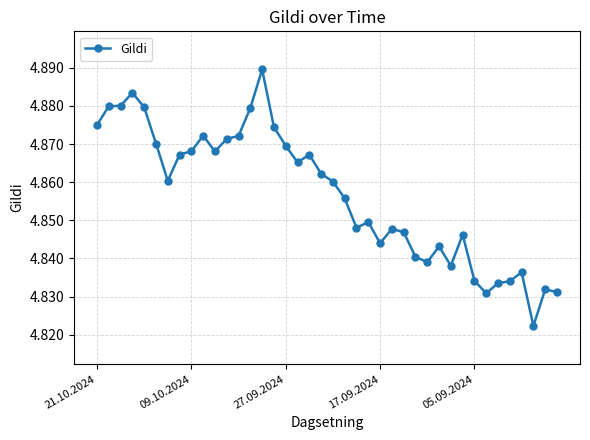

How many values are between 4 and 5?

40